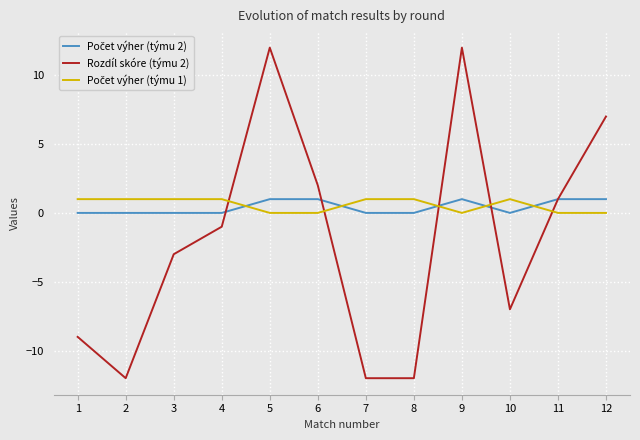

What is the maximum value shown in the chart?

12